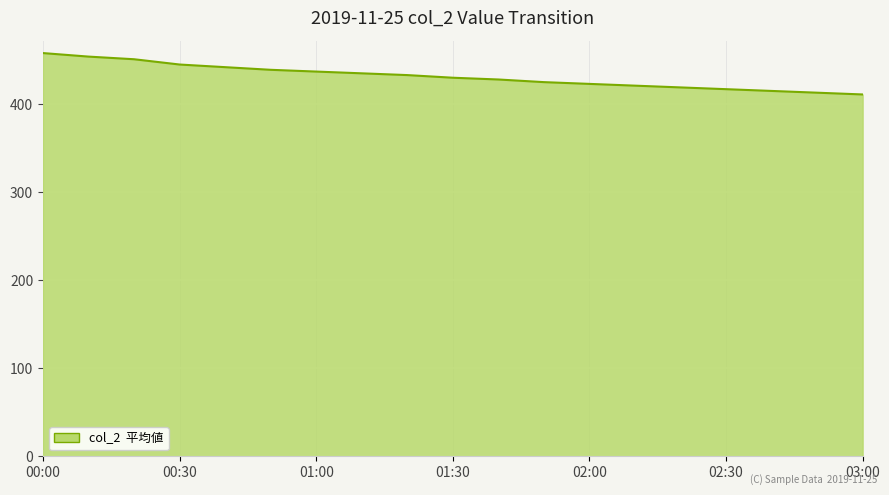

What is the maximum value shown in the chart?

458